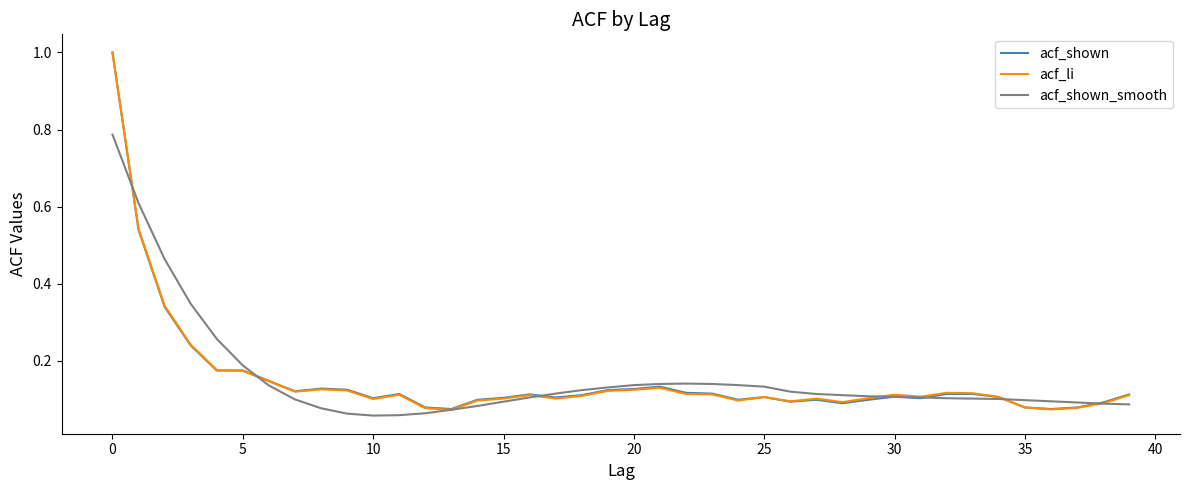

What is the highest value of the acf_shown series?

1.0